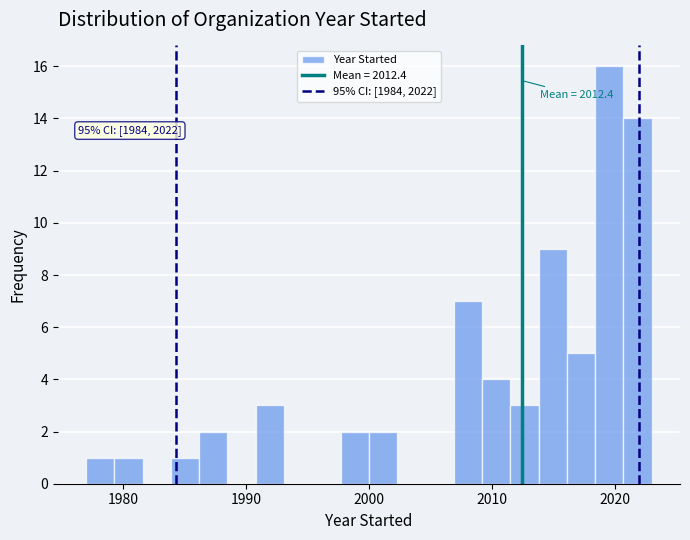

Read against the x-axis, roughly where is the centre of the tallest bar?

2020